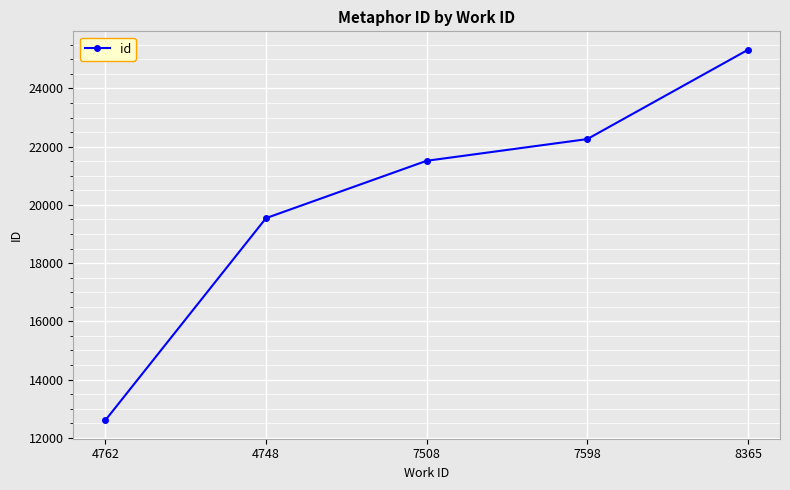

True or false: the data has more than 2 interior local peaks.

False